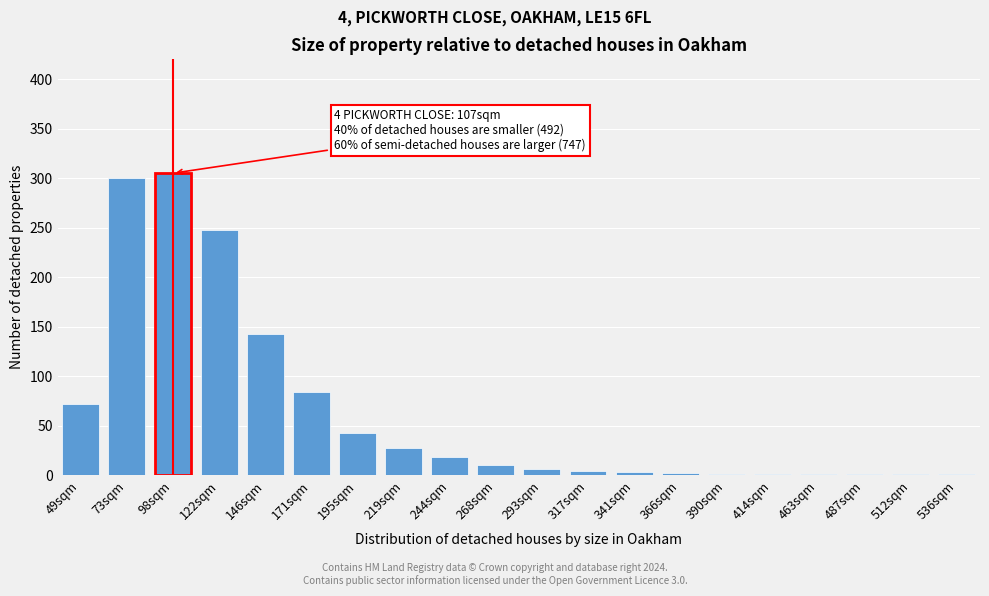

What is the sum of all values?

1271